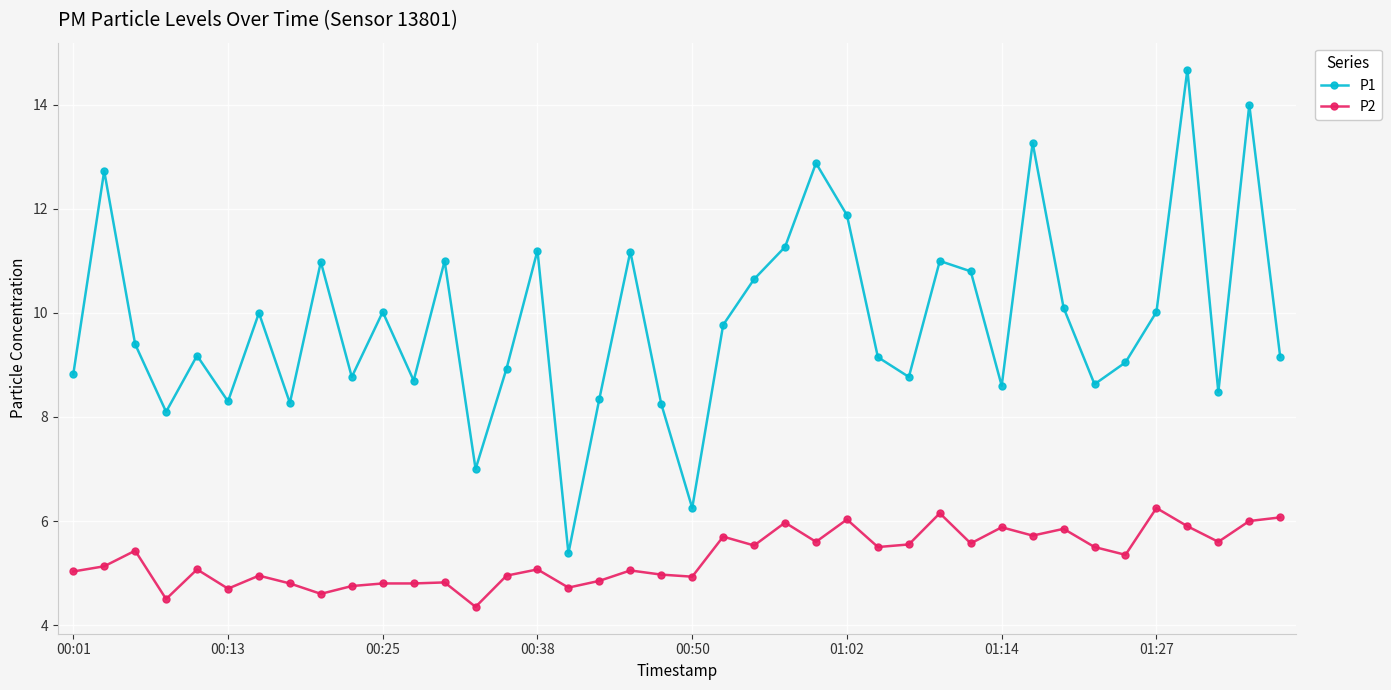

Which series has the widest spread of values?

P1